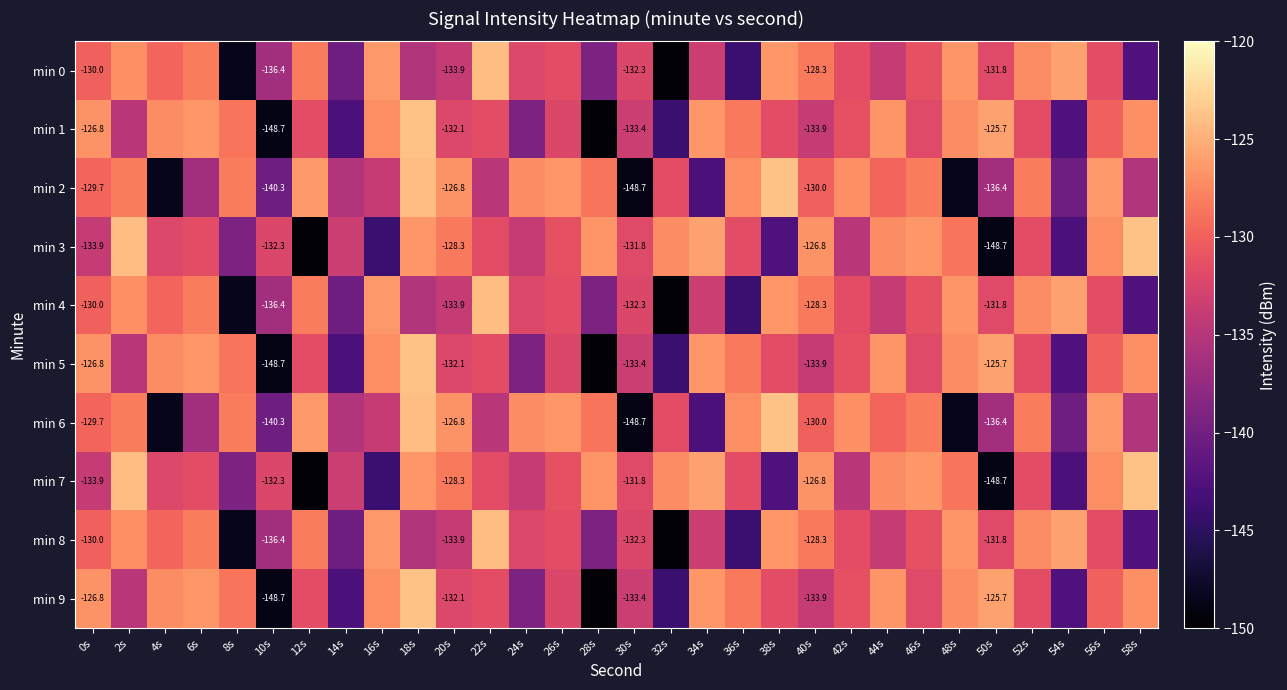

Is it true that min 3 equals -177.5 at 26s?

False